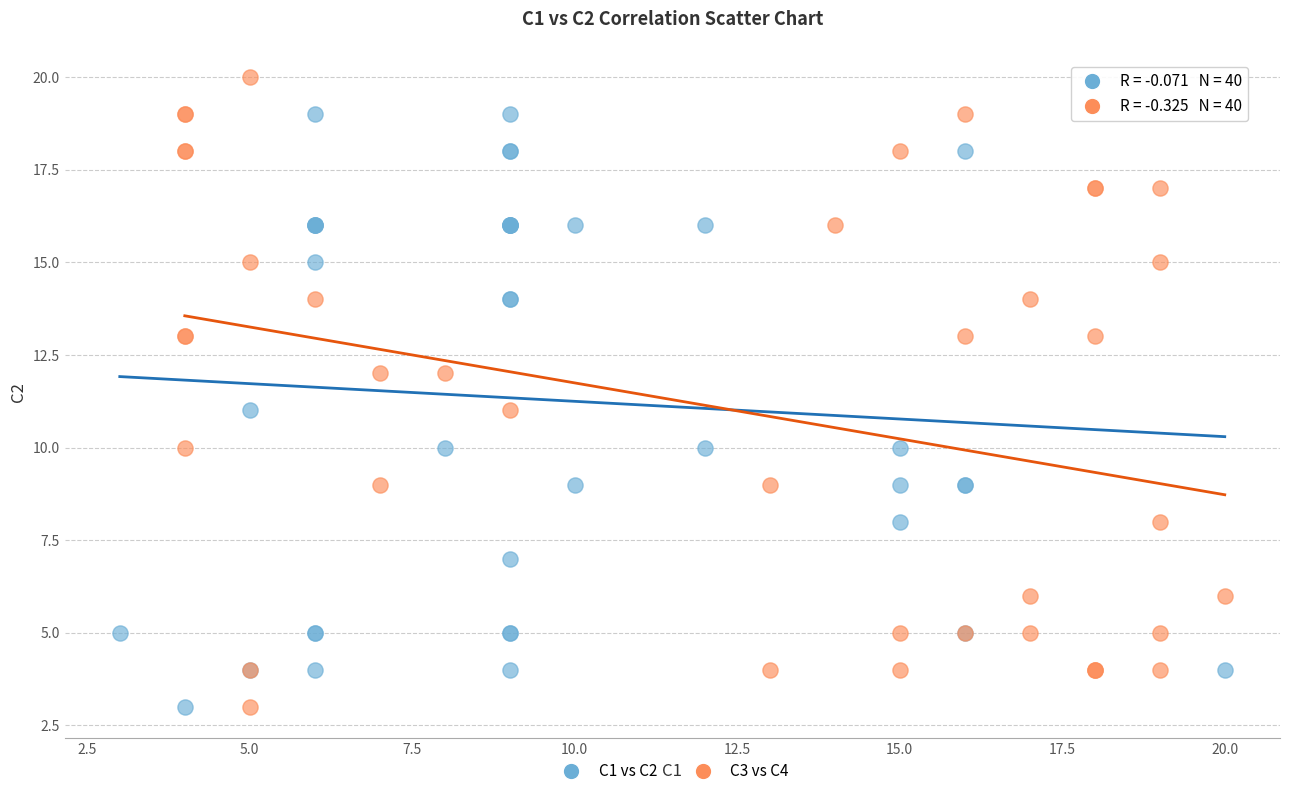

Which series reaches the maximum Y coordinate?

C3 vs C4